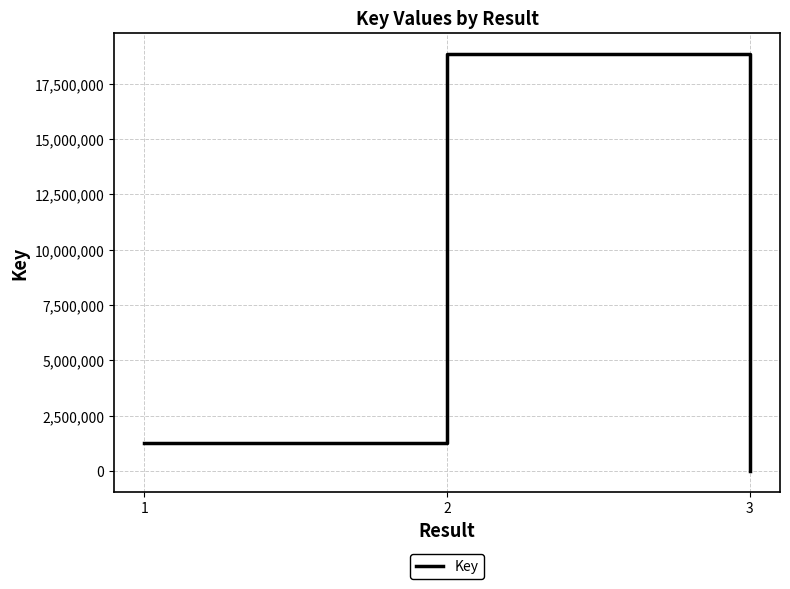

What is the average value?

6719808